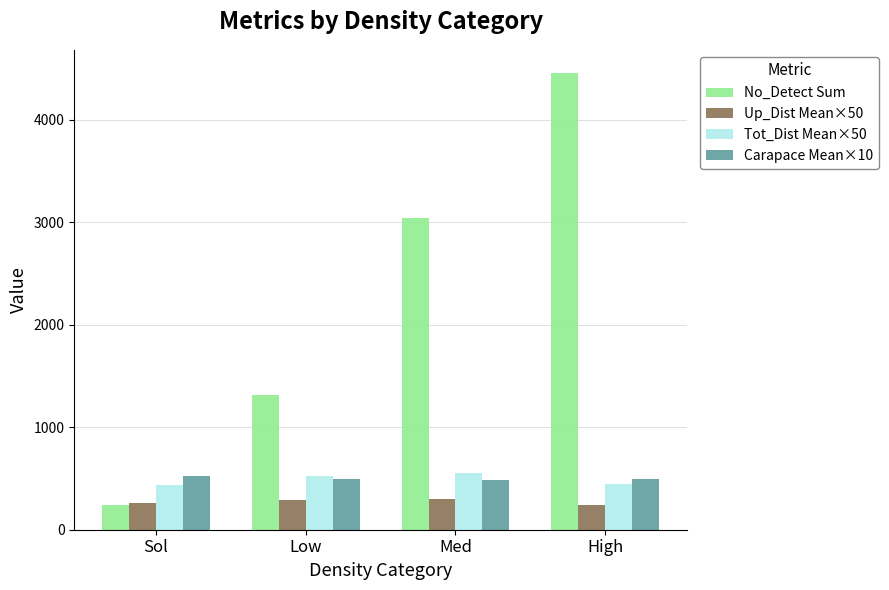

At how many categories does at least one series exceed 3568?

1